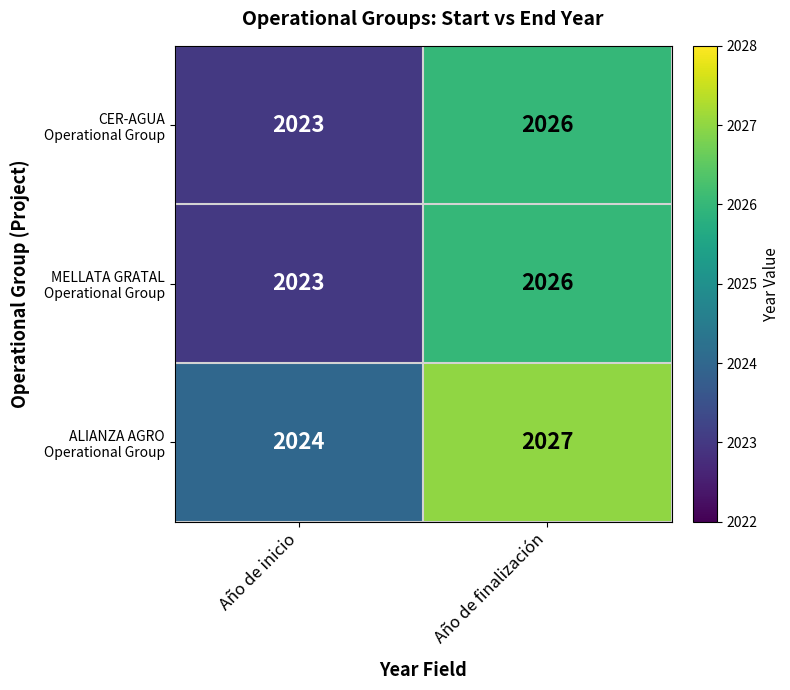

At which category is the sum across all series the highest?

Año de finalización